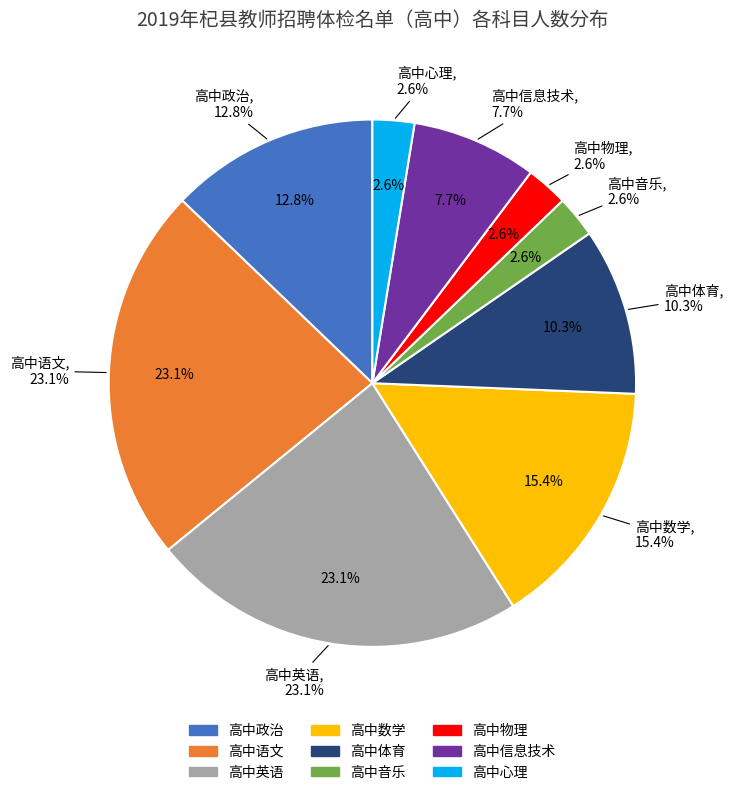

Between 高中物理 and 高中音乐, which is larger?

高中物理